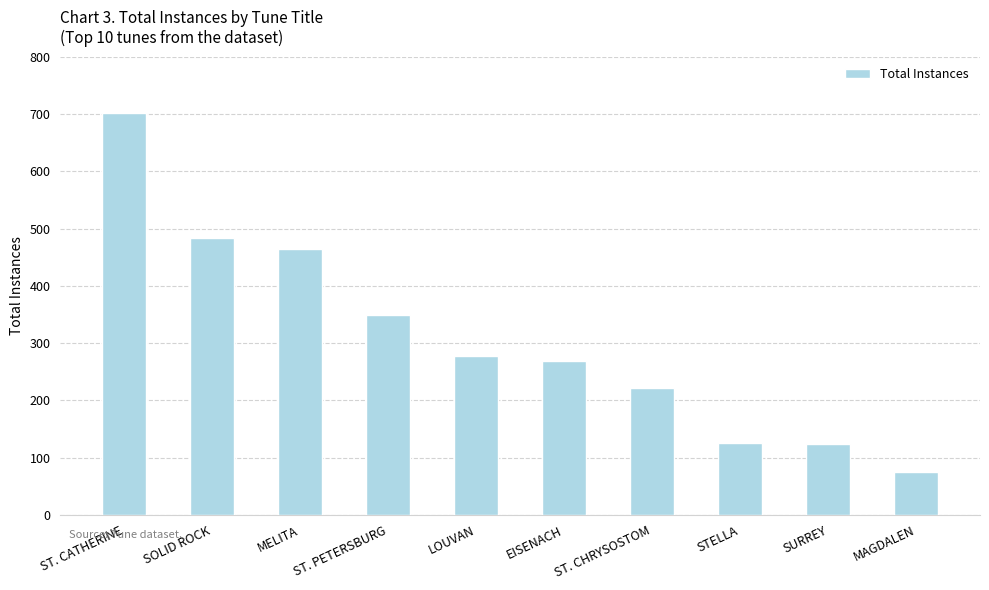

Does the chart contain stacked bars?

No